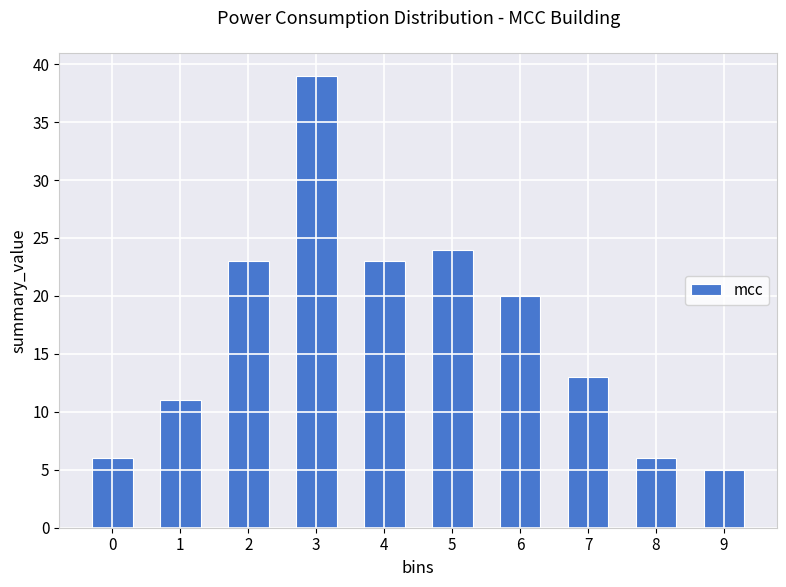

Reading right to left, what are all the values shown in this chart?

9=5	8=6	7=13	6=20	5=24	4=23	3=39	2=23	1=11	0=6